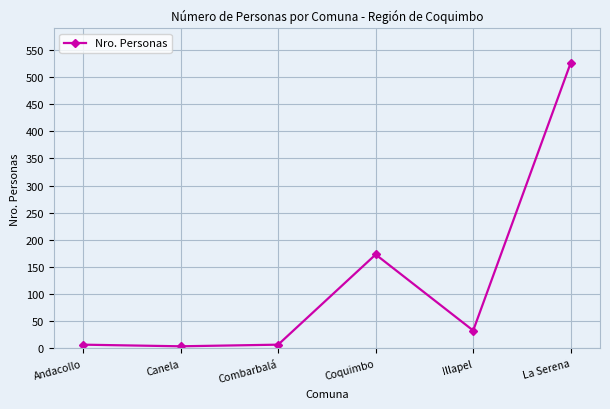

Between Canela and La Serena, which is larger?

La Serena